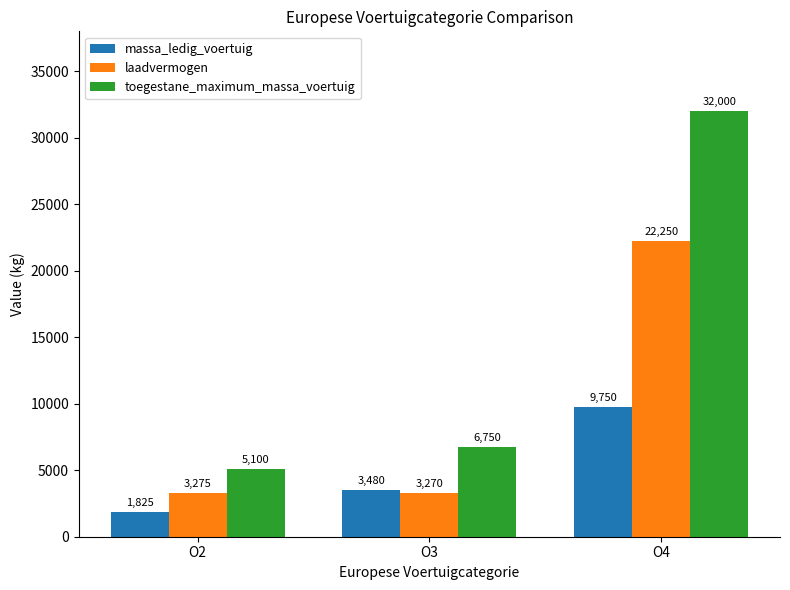

What is the difference between the maximum and second lowest values in the toegestane_maximum_massa_voertuig series?

25250